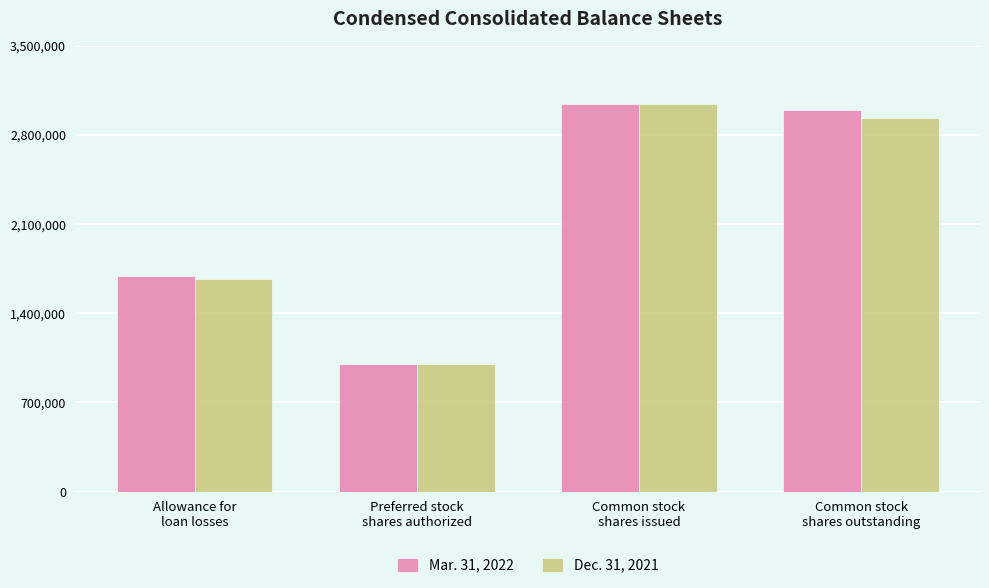

How many groups of bars are there?

4